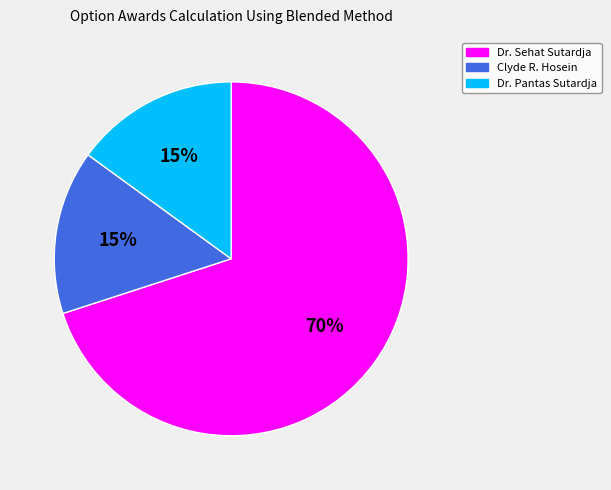

What percentage is the Dr. Sehat Sutardja slice, to the nearest percent?

70%